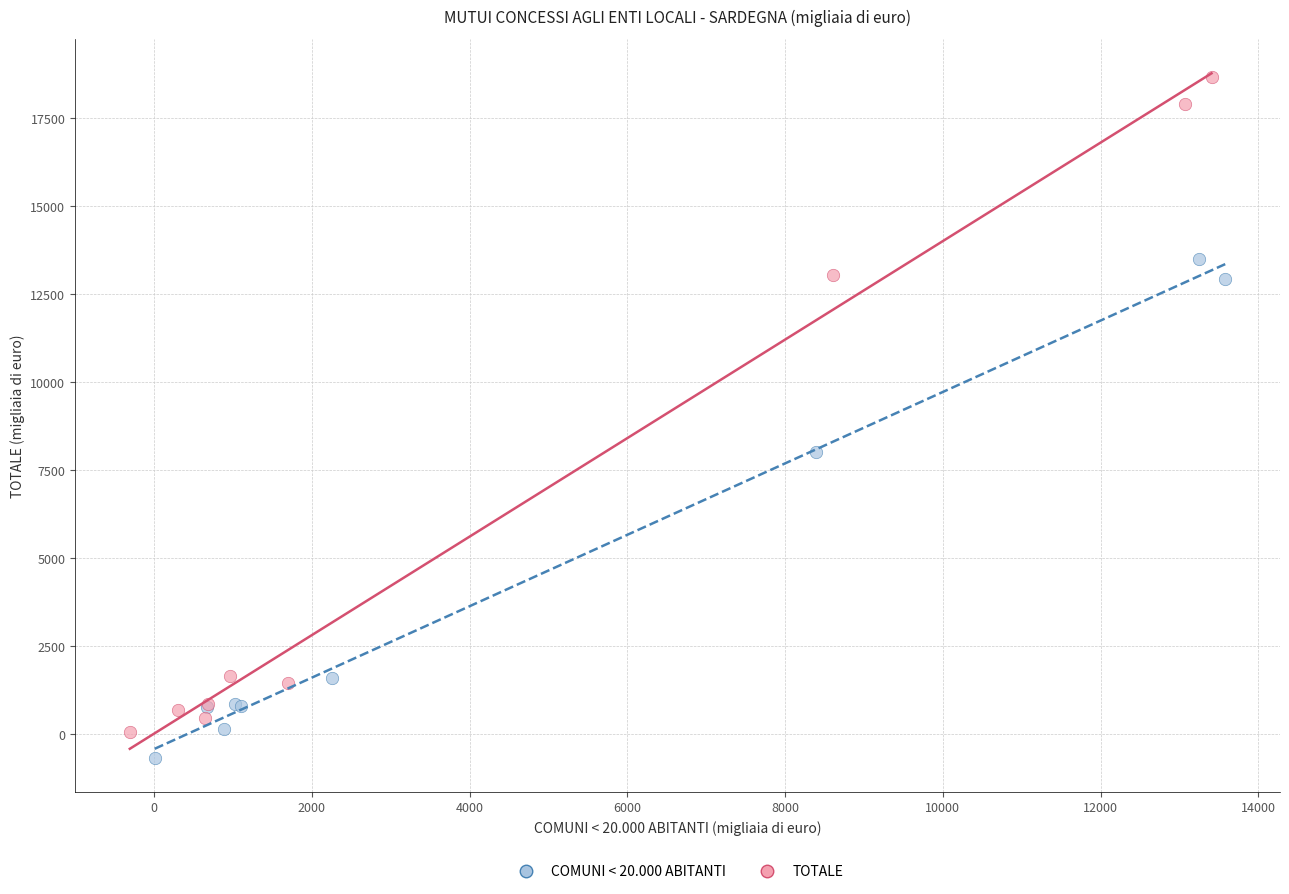

What are all the series names shown in the legend?

COMUNI < 20.000 ABITANTI, TOTALE